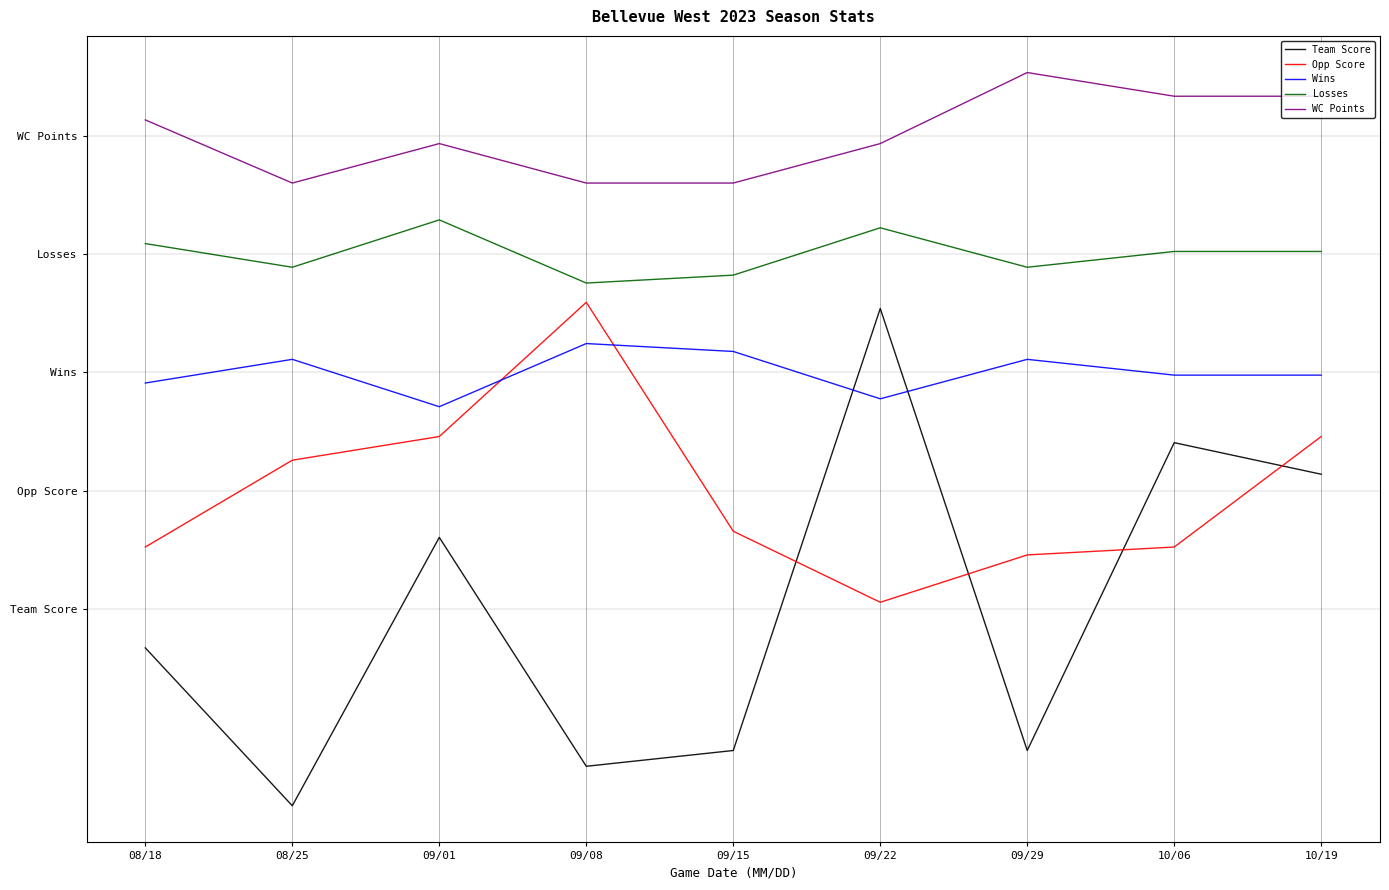

What is the greatest value displayed?

68.0